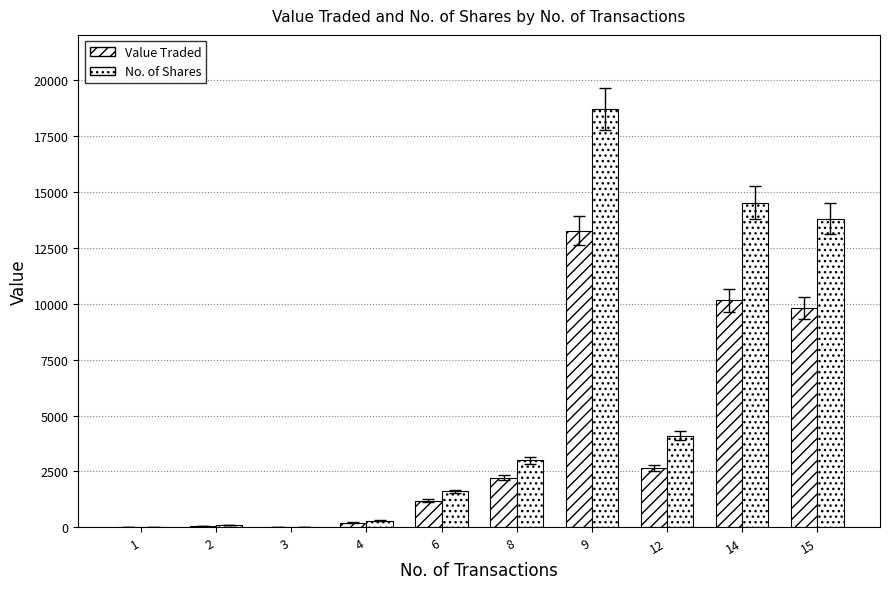

Reading right to left, list all the values displayed in this chart.

Value Traded: 15=9789	14=10152	12=2672	9=13259	8=2223	6=1191	4=213	3=14	2=78	1=4
No. of Shares: 15=13787	14=14506	12=4100	9=18675	8=3004	6=1607	4=300	3=20	2=110	1=5